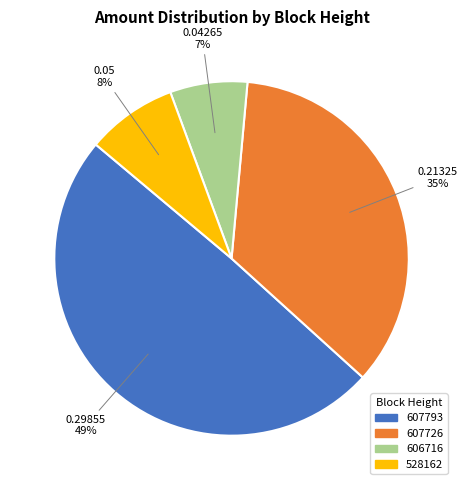

Between 607726 and 528162, which is larger?

607726